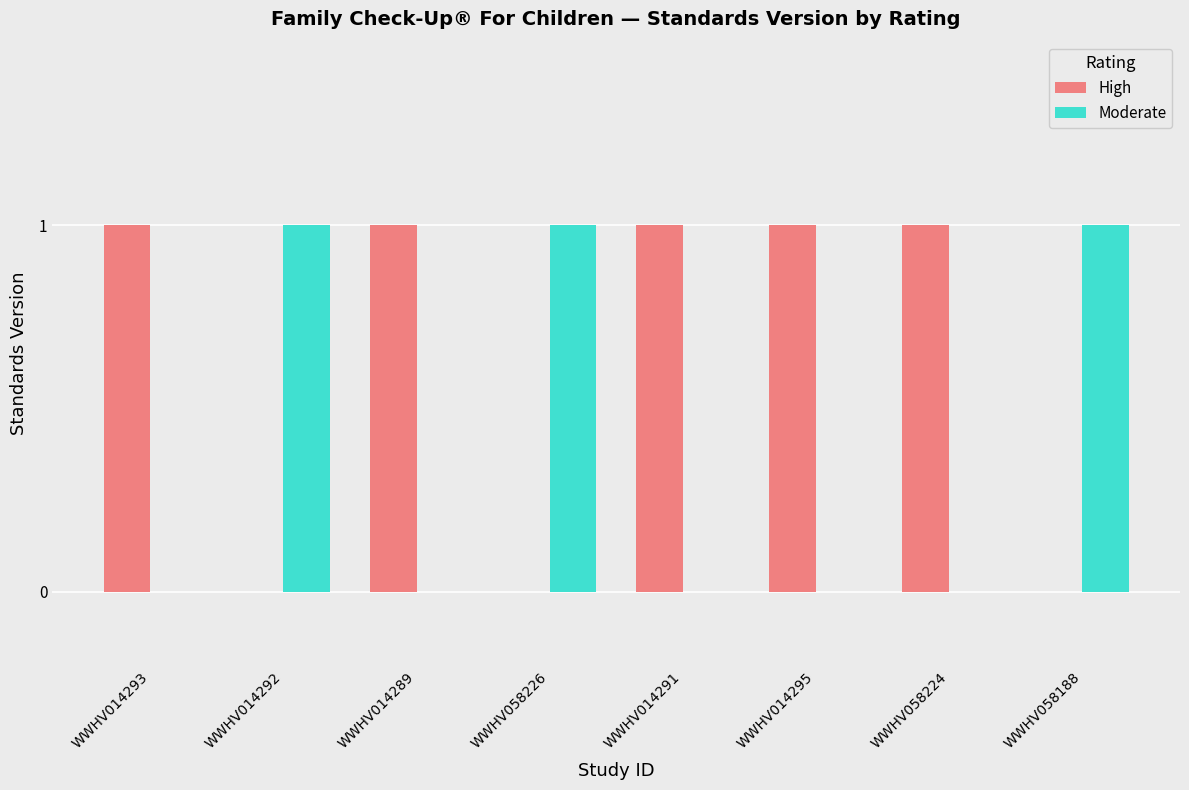

The value of Moderate at WWHV014289 is -1. True or false?

False